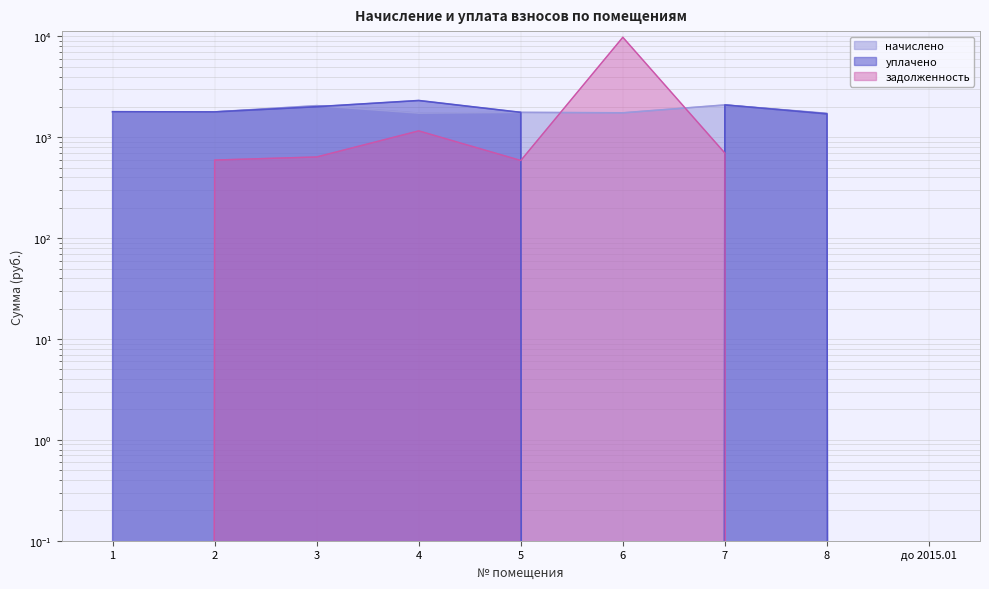

How many lines are shown in the chart?

3